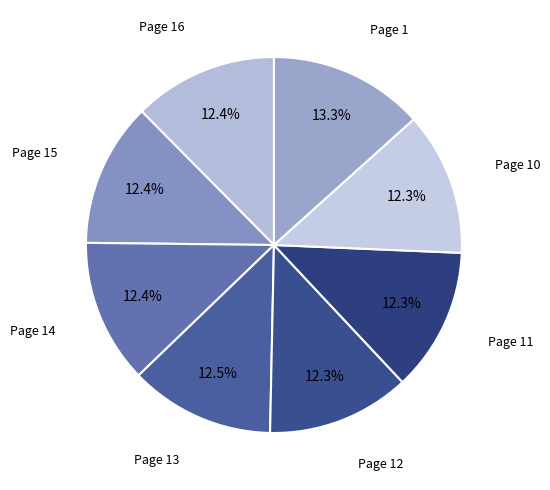

Approximately how many times larger is the value at Page 14 compared to Page 12?

1.0